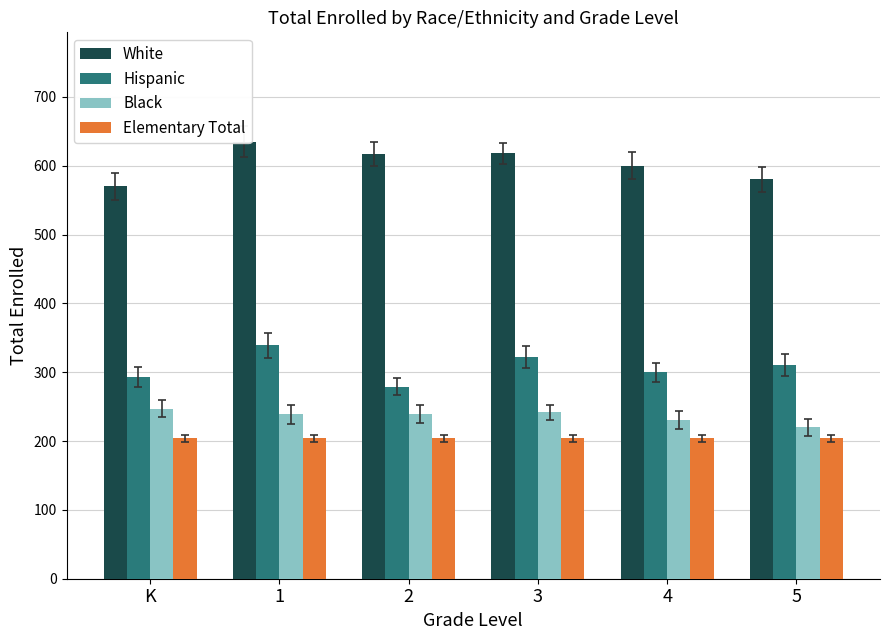

At which category is the sum across all series the highest?

1